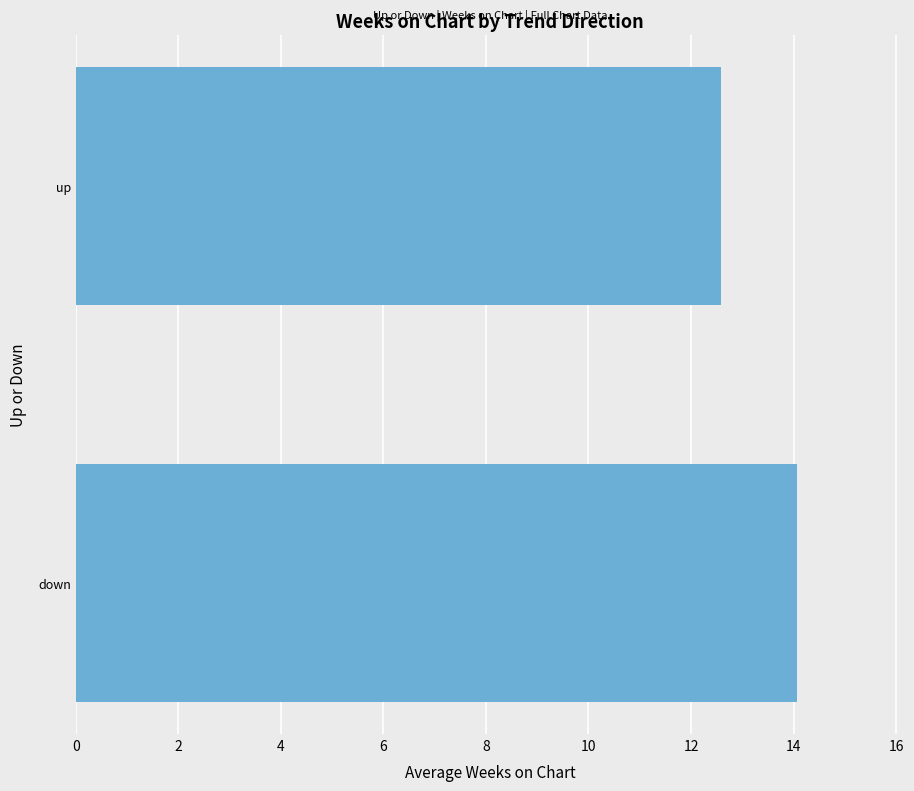

At which category does the chart reach its minimum across all series?

up